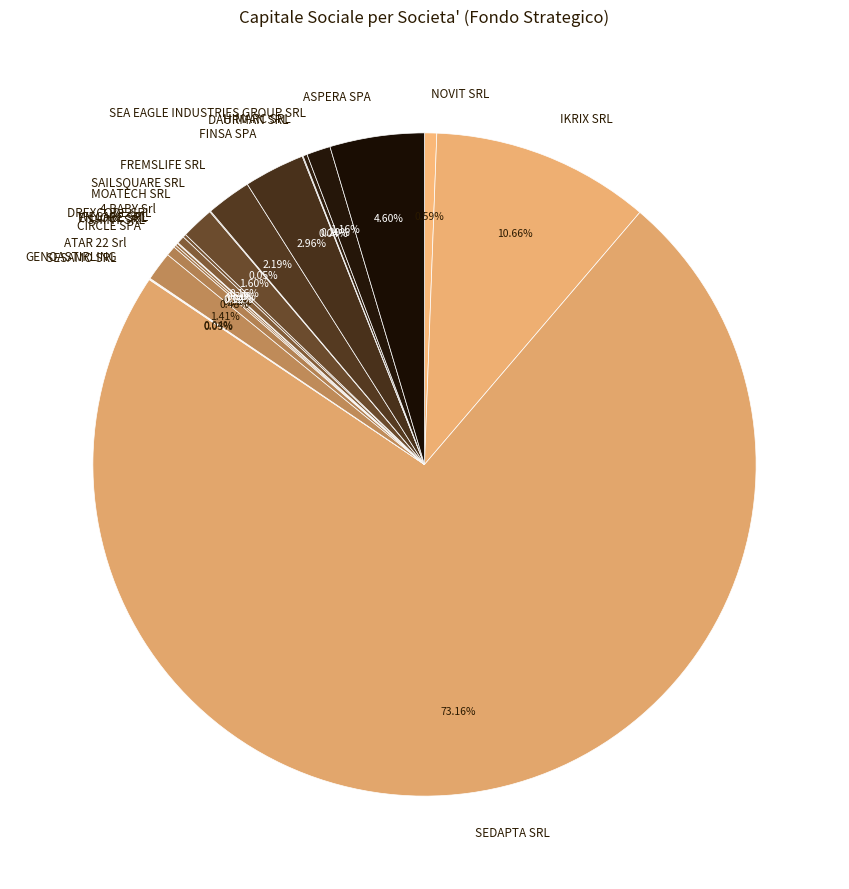

What is the majority slice?

SEDAPTA SRL